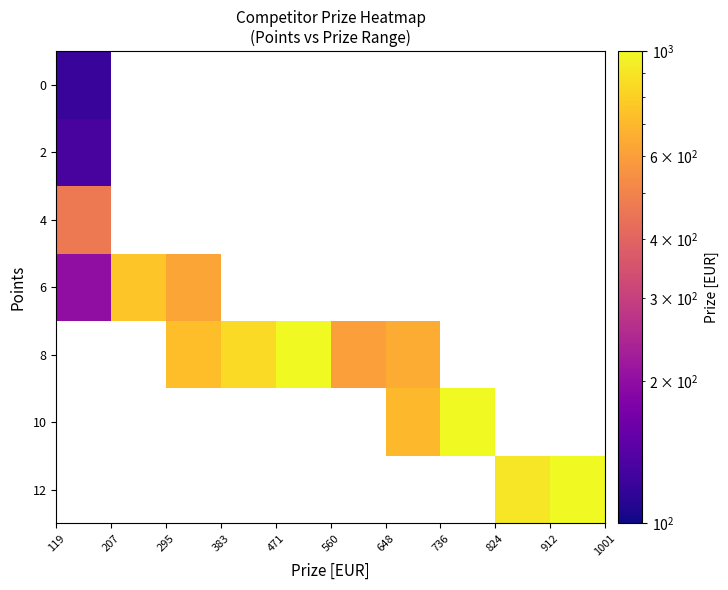

How many values in 6 are above zero?

3